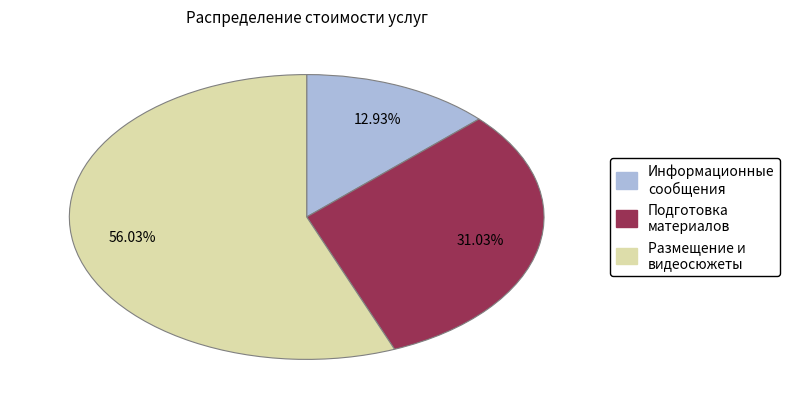

Is there any slice that represents more than half of the pie?

Yes